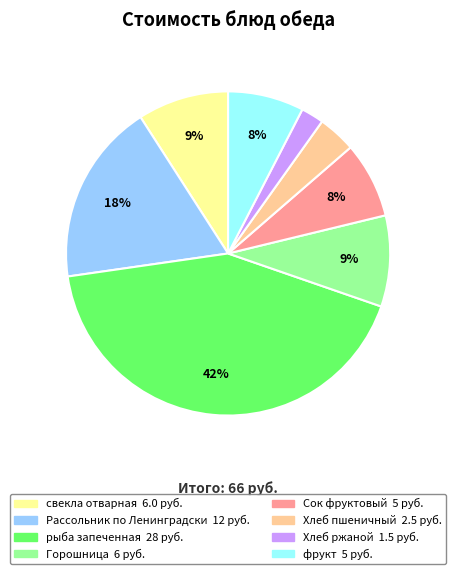

What is the ratio of the value at Горошница to the value at Рассольник по Ленинградски?

0.5